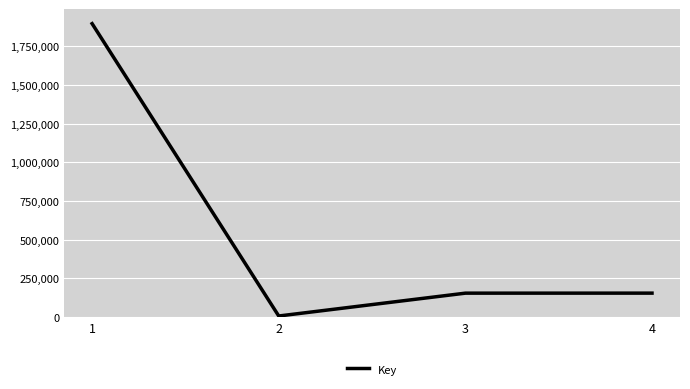

What is the smallest value displayed?

5424